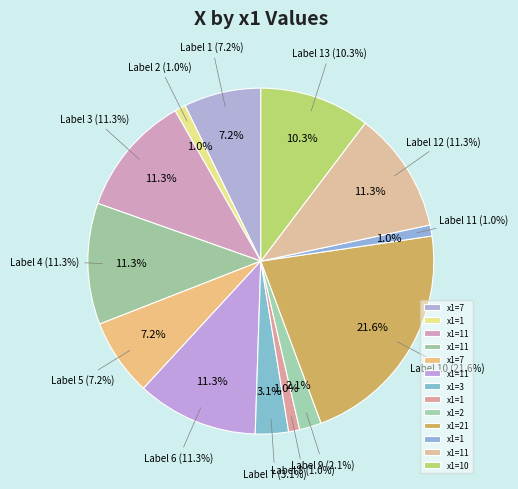

Rank the categories by value from lowest to highest.

2, 8, 11, 9, 7, 1, 5, 13, 3, 4, 6, 12, 10